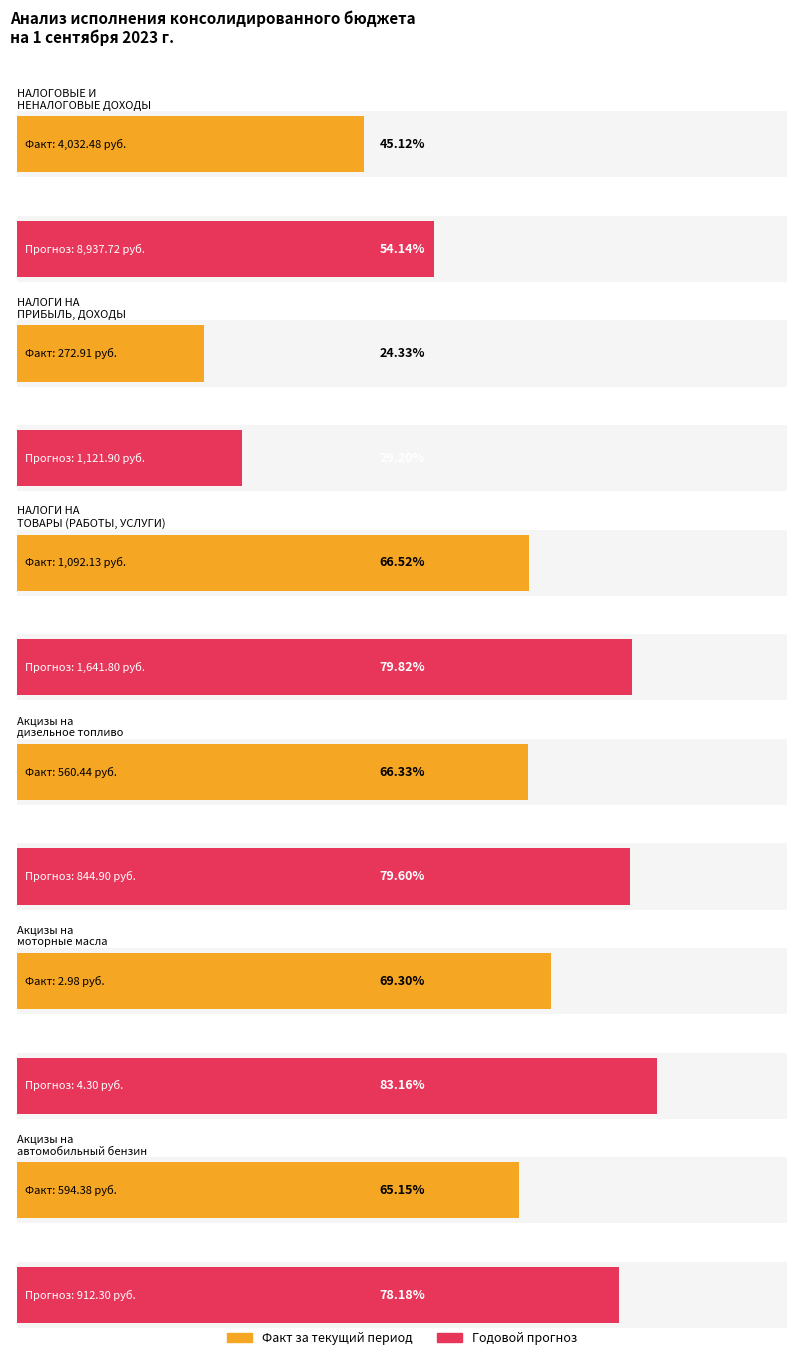

Count the number of categories in the chart.

6